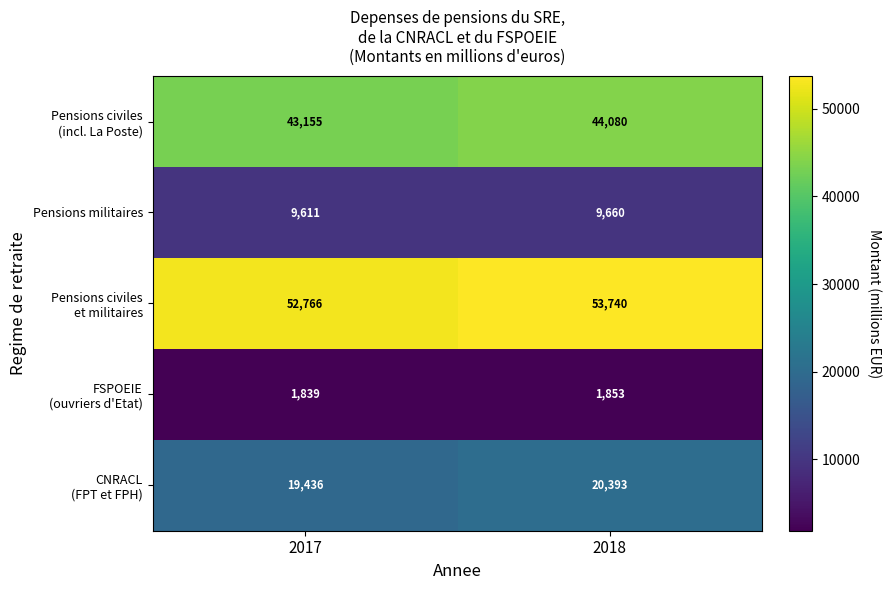

The Pensions militaires series shows 9611 at 2017. True or false?

True